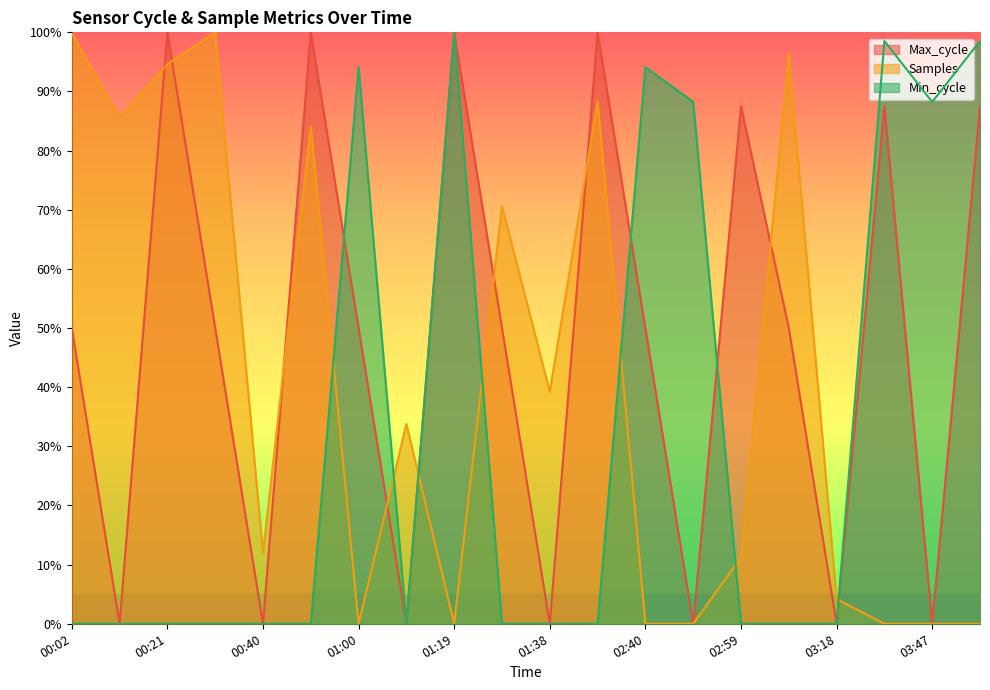

At which label is Max_cycle closest to 50?

01:29